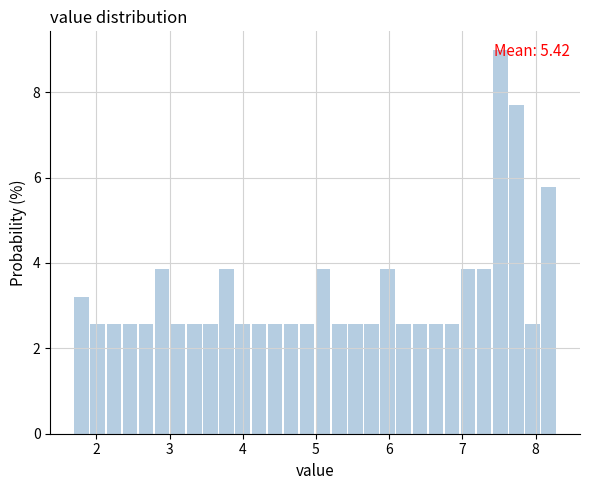

Read against the x-axis, roughly where is the centre of the tallest bar?

7.5